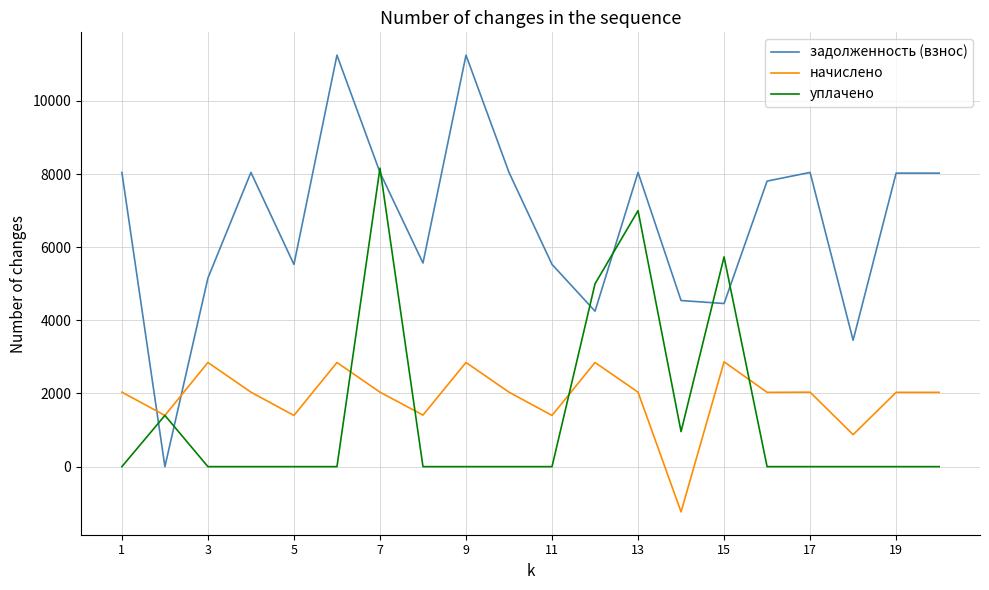

Which series has the widest spread of values?

задолженность (взнос)